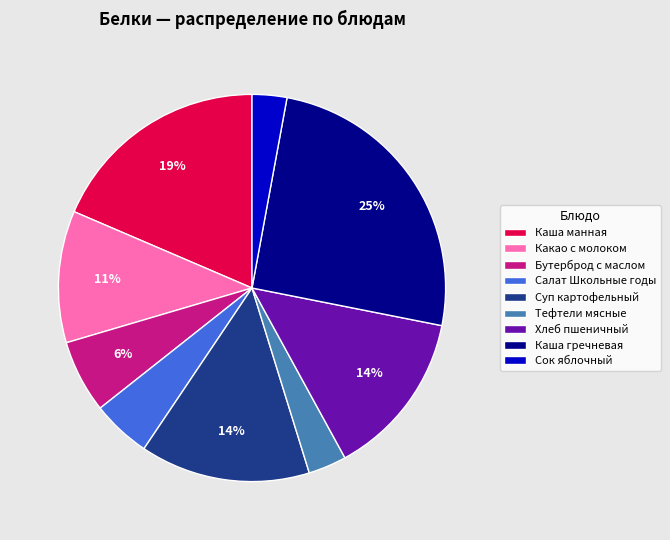

Is it true that Суп картофельный is 14% of the pie?

True